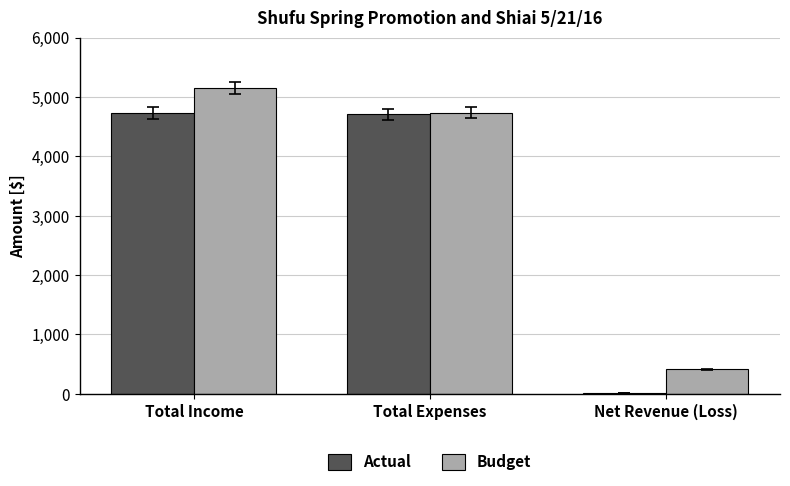

What is the greatest value displayed?

5150.0